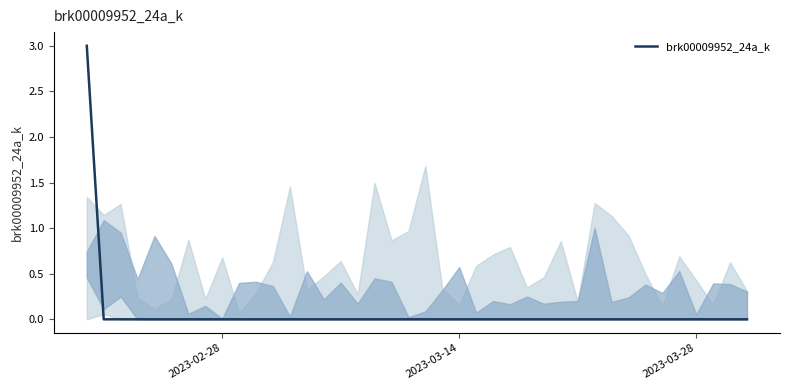

What is the maximum value shown in the chart?

3